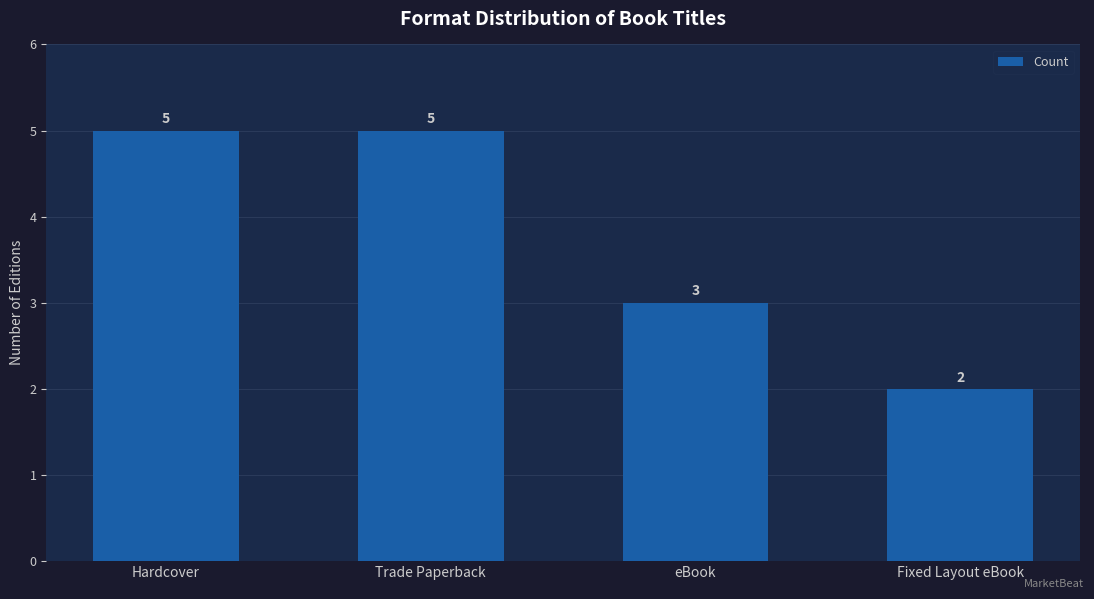

What is the label of the 2nd bar from the right?

eBook